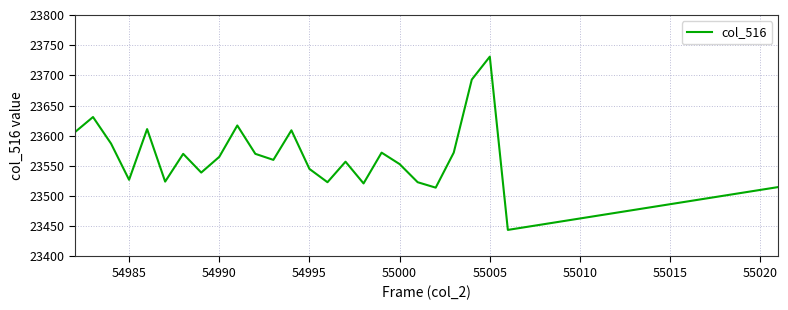

How many interior local peaks (higher than both neighbors) does the data have?

8